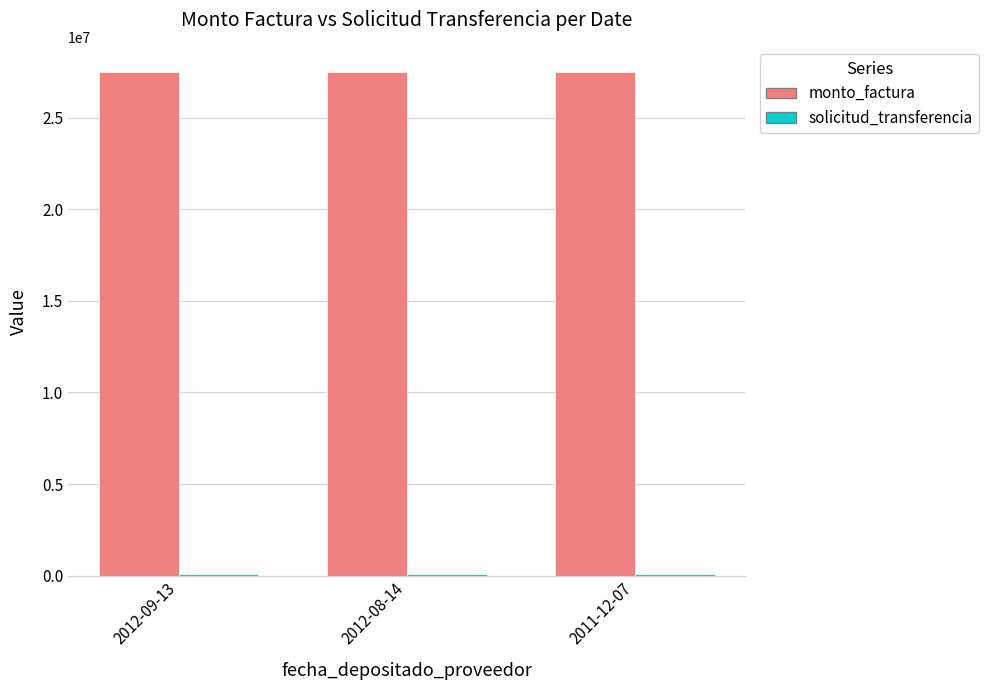

Which series has the largest total across all categories?

monto_factura